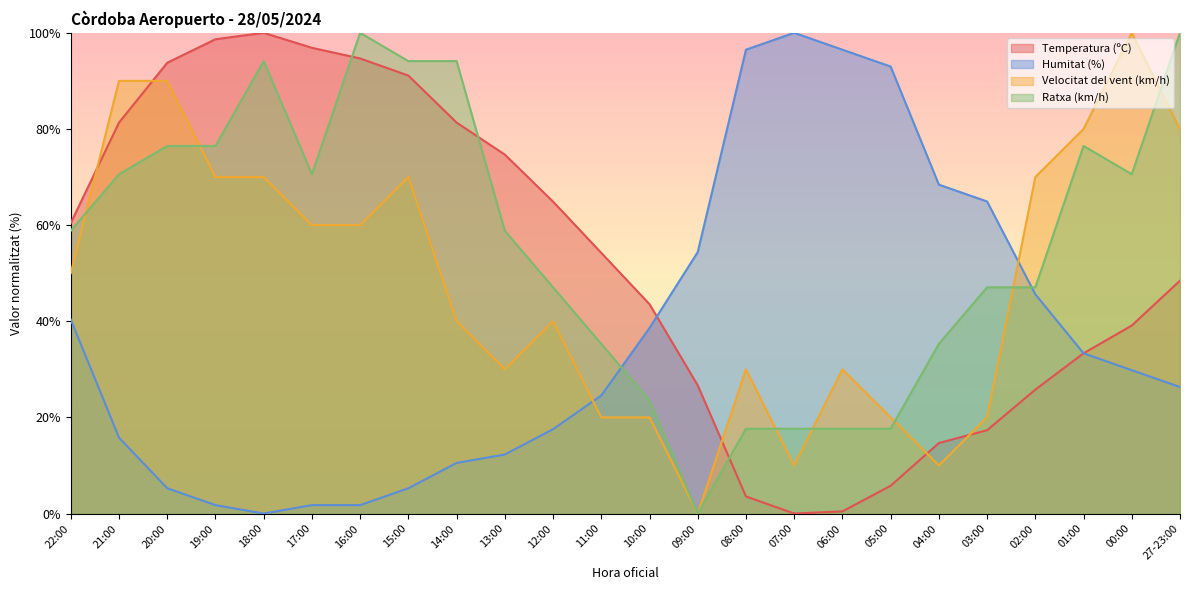

Where is the first local maximum for Temperatura (ºC)?

18:00